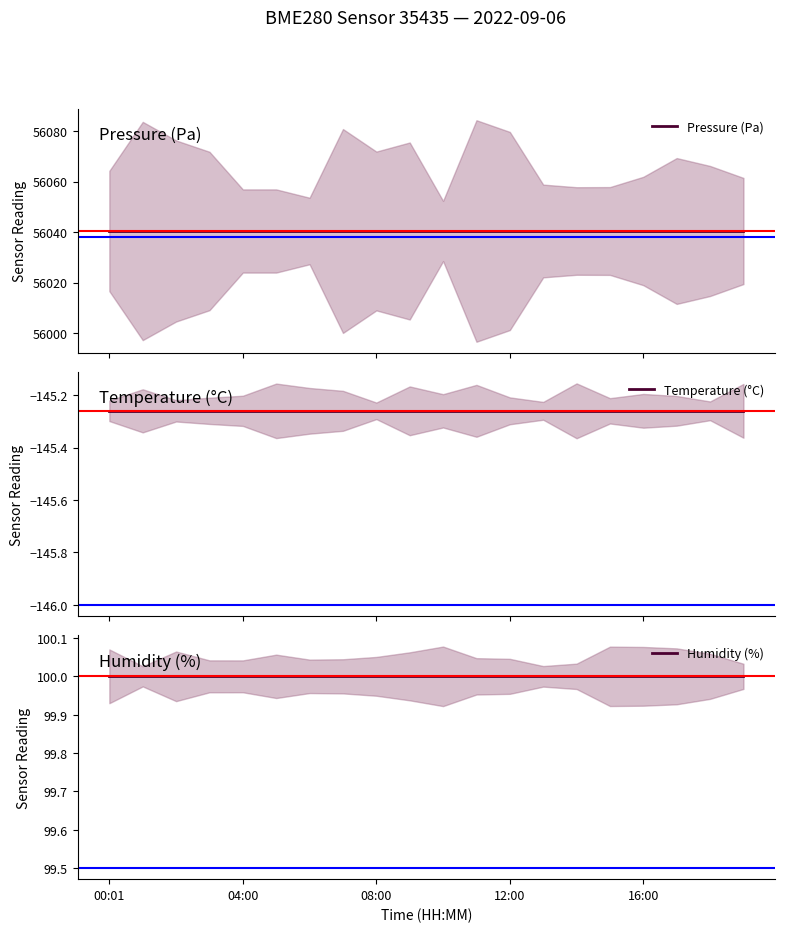

The Humidity (%) series shows 145.8 at 12:00. True or false?

False